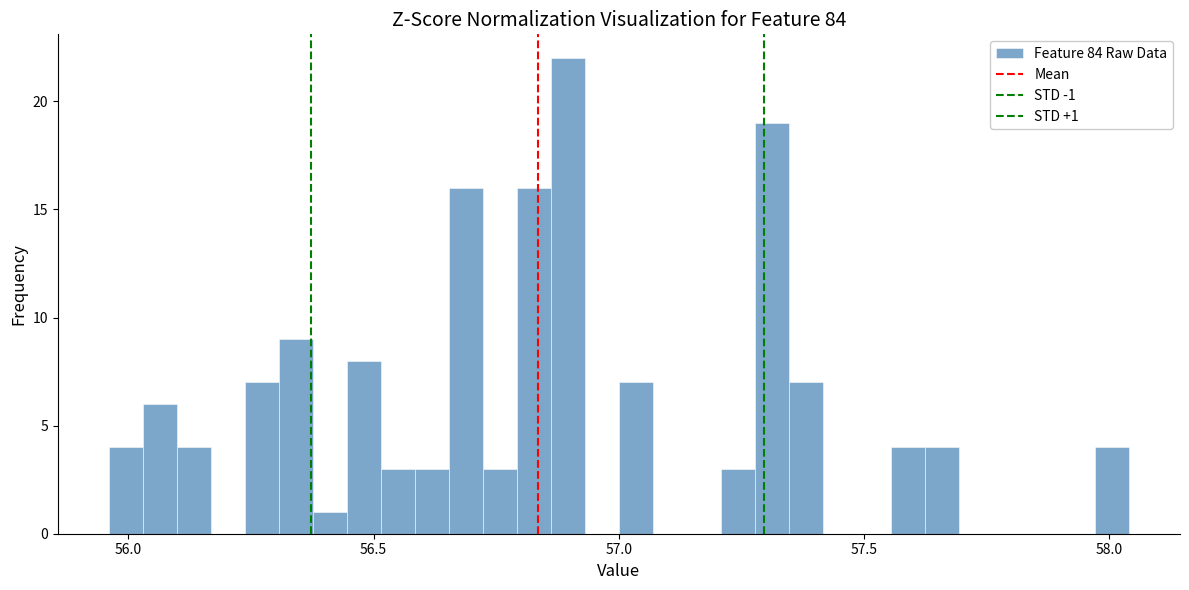

Around what value on the x-axis is the tallest bar? Give the approximate position of its centre, as read against the axis.

56.90